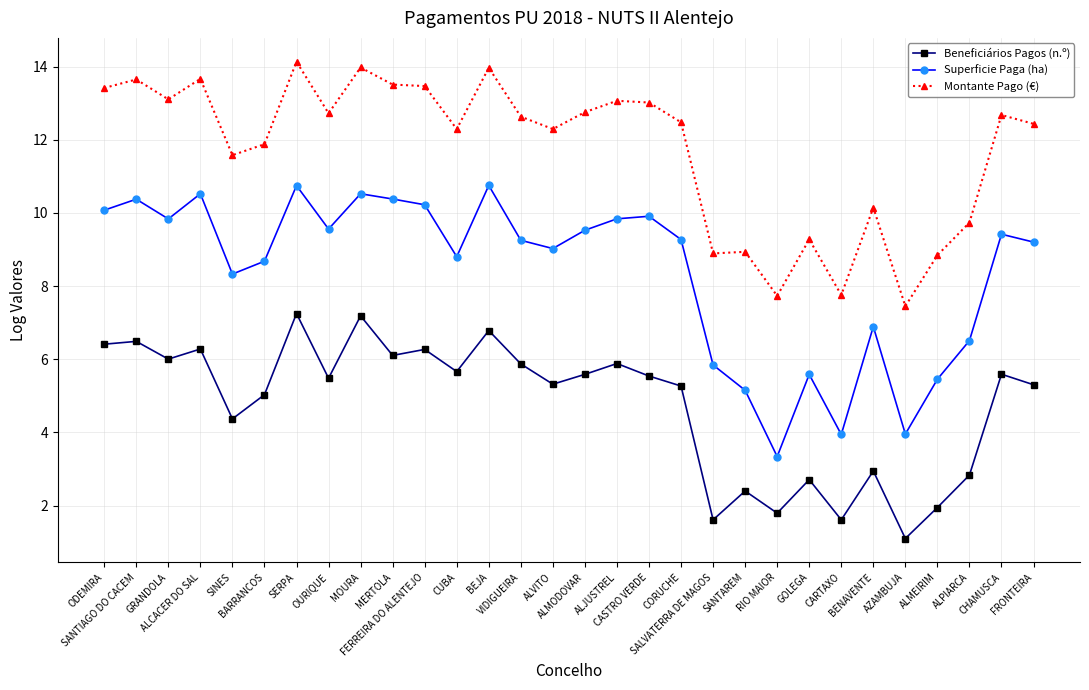

What is the label of the 16th point from the right?

ALVITO